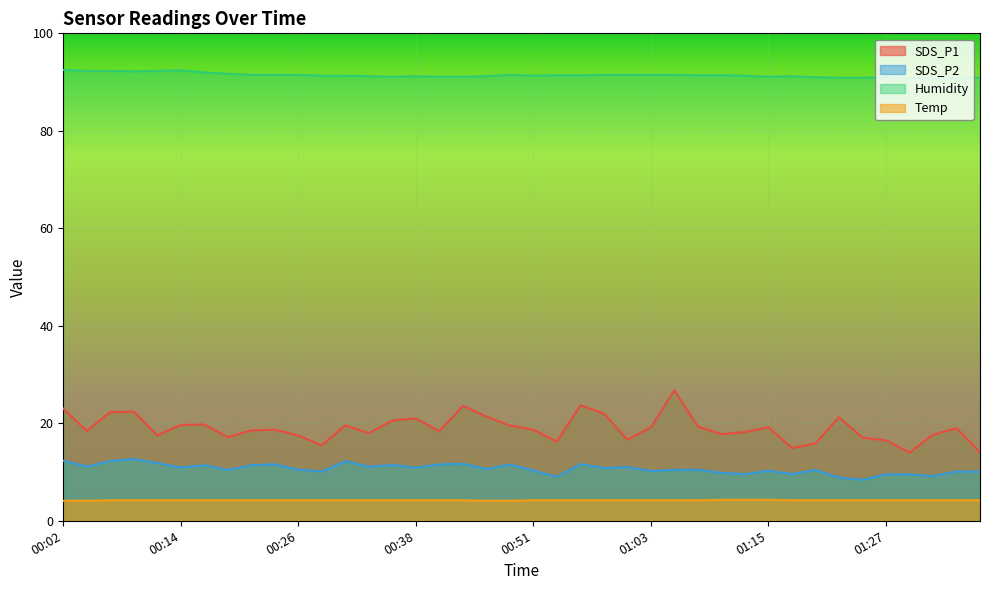

True or false: Temp and Humidity cross at least once.

False